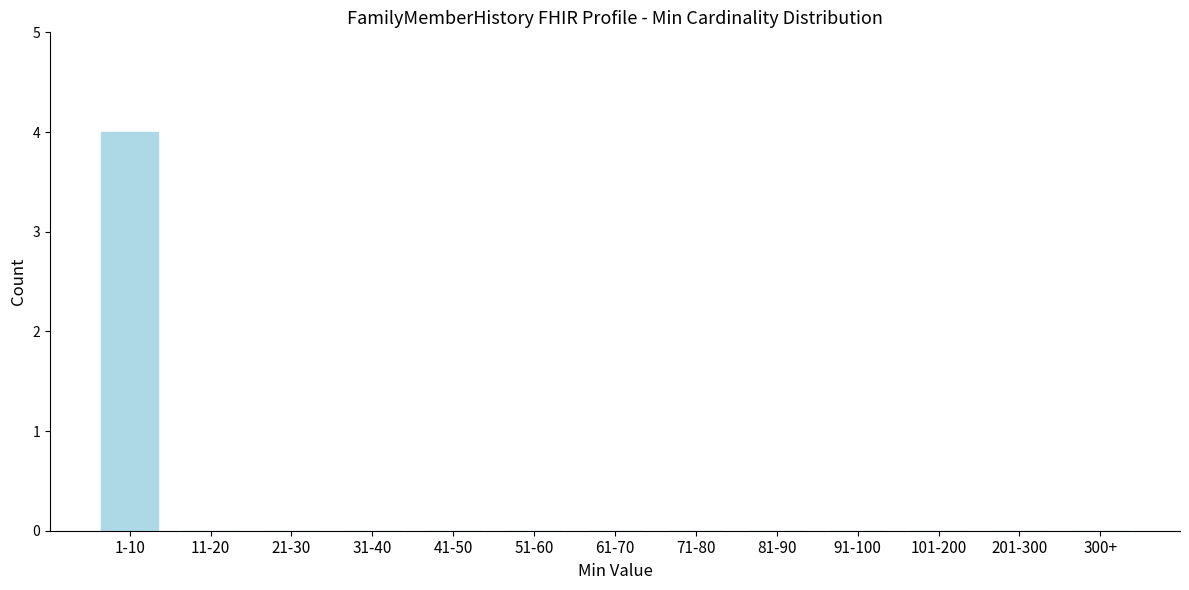

Reading left to right, transcribe all the data shown in this chart.

1-10=4	11-20=0	21-30=0	31-40=0	41-50=0	51-60=0	61-70=0	71-80=0	81-90=0	91-100=0	101-200=0	201-300=0	300+=0